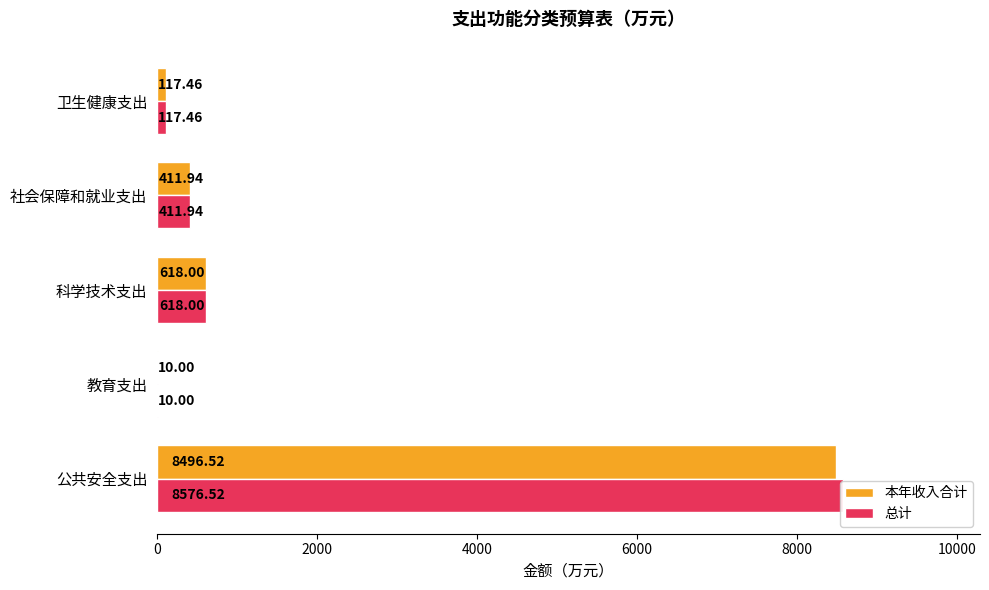

What is the difference between the maximum and minimum values in the 本年收入合计 series?

8486.5